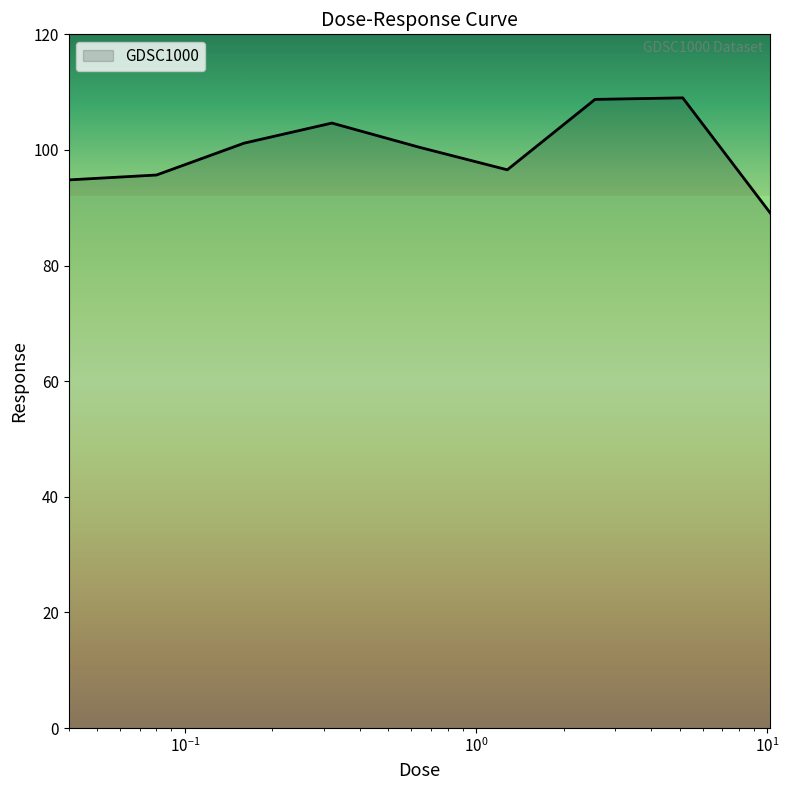

What is the smallest value displayed?

89.1